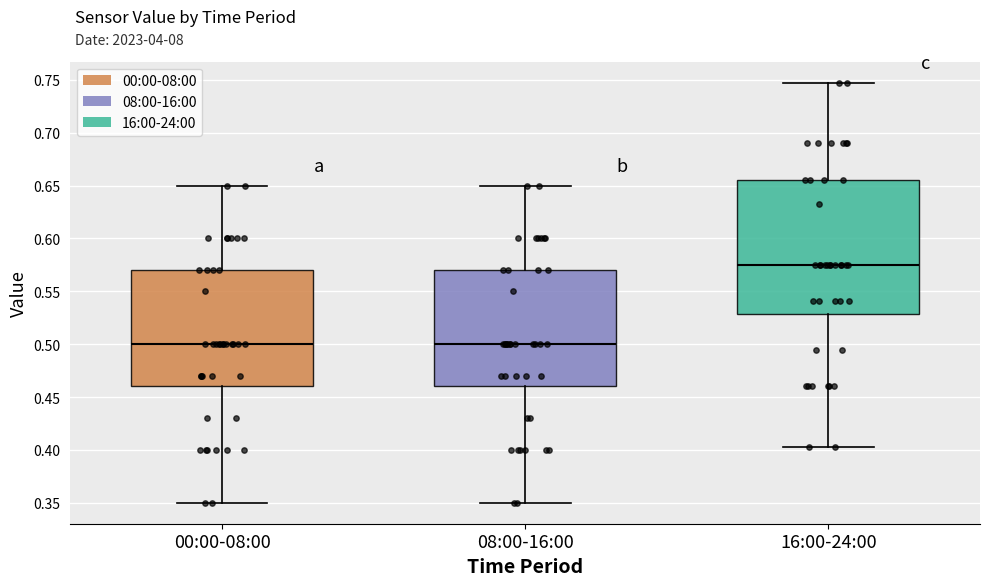

Where is the upper edge of the box for 08:00-16:00 on the y-axis? The values are not printed on the chart, so give them approximately, as read against the axis.

0.570